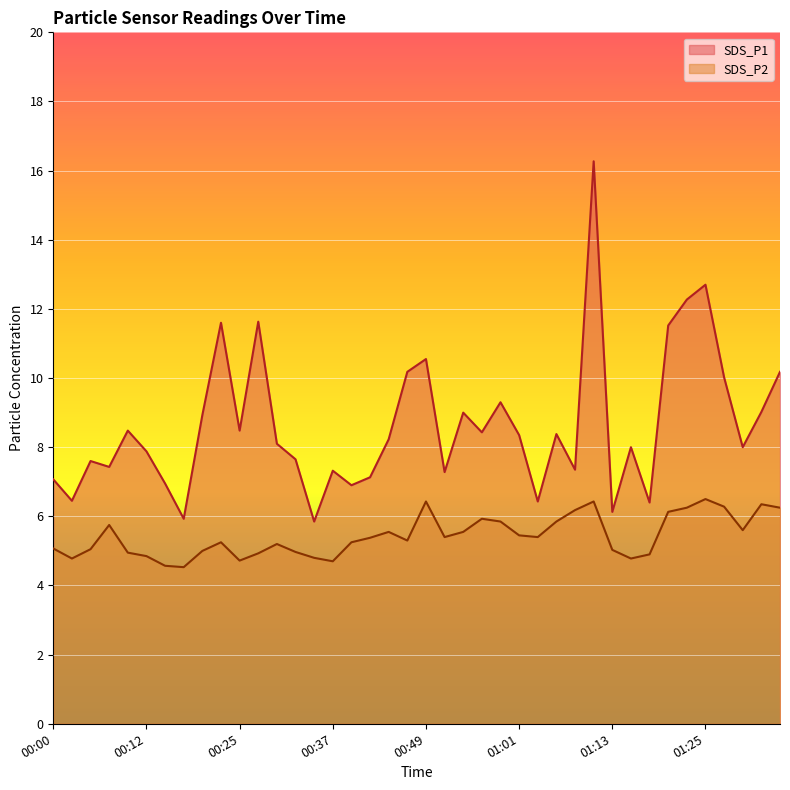

At which label does SDS_P1 first exceed 8?

00:10